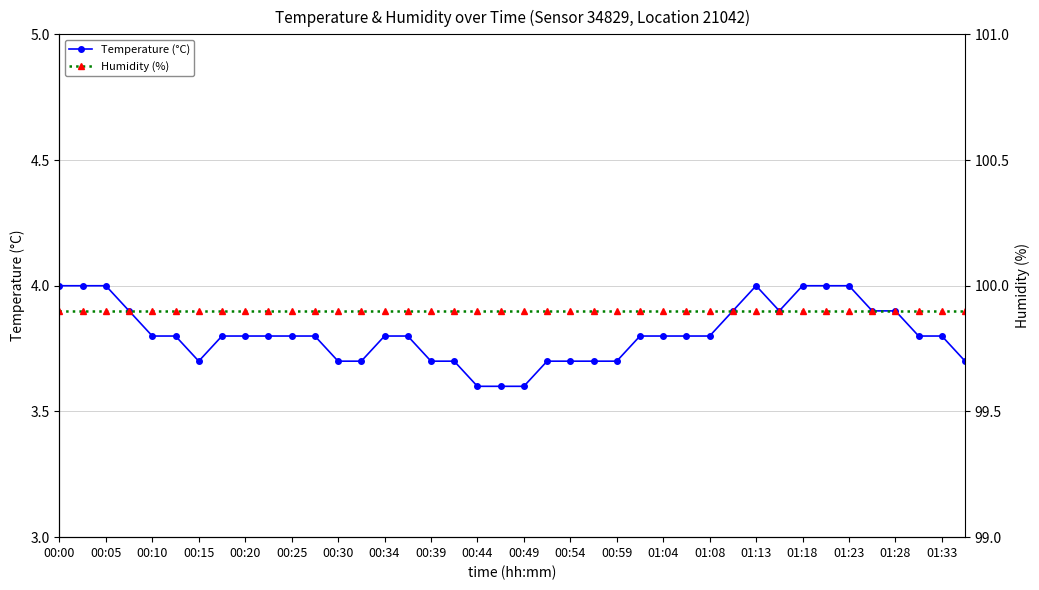

What is the value of the Humidity (%) point at the 16th from the left?

99.9